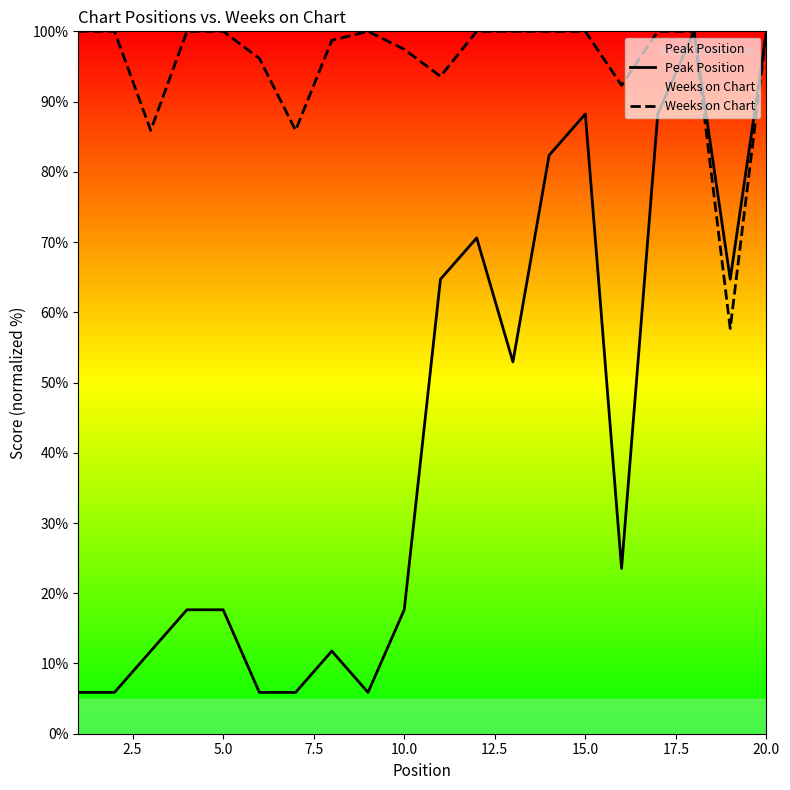

List the series in order of their overall mean, highest first.

Weeks on Chart, Peak Position